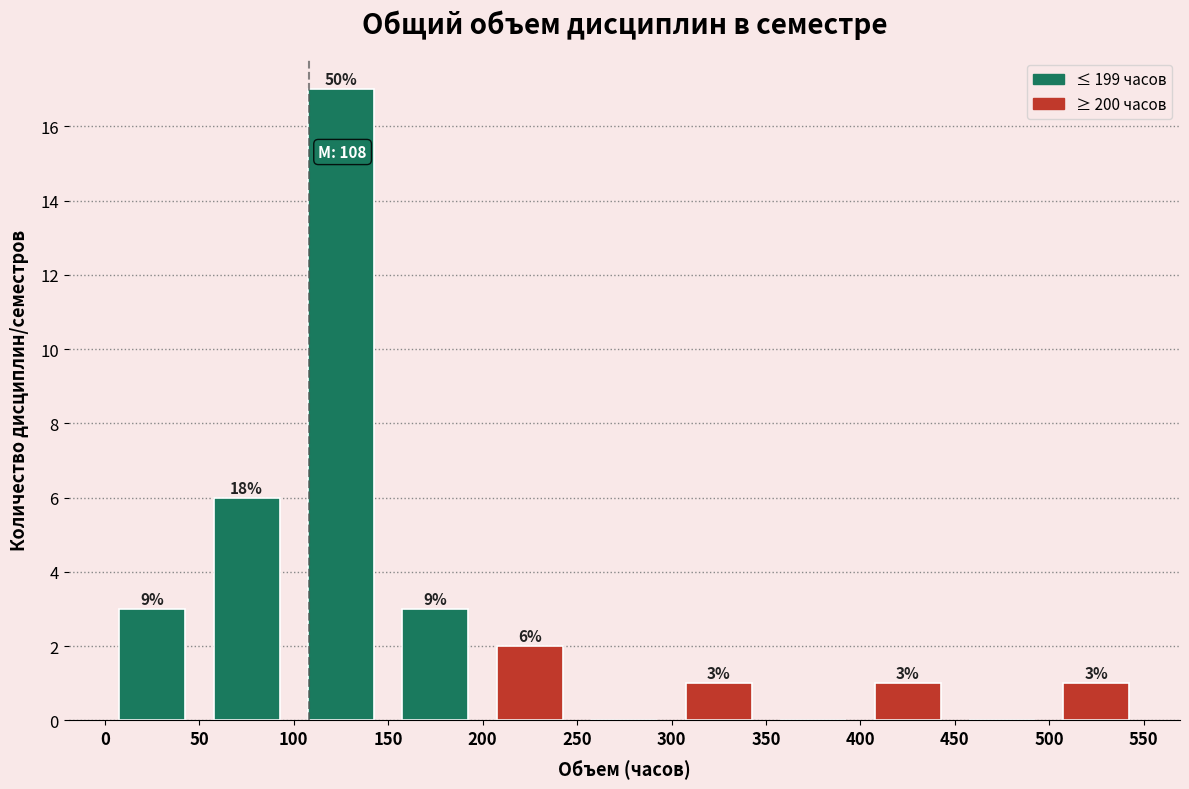

Which range on the x-axis has the tallest bar?

100 to 150